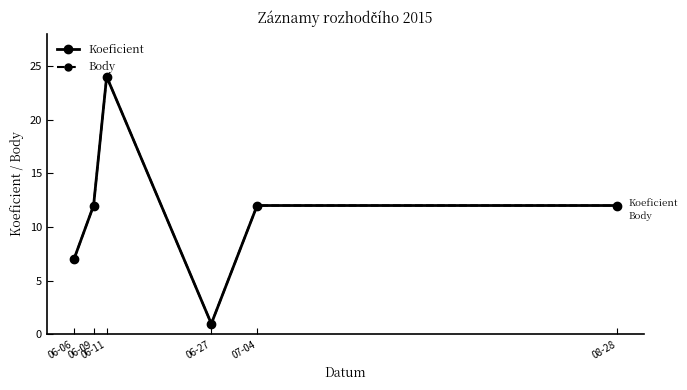

Is this an area chart (filled region under the line)?

No